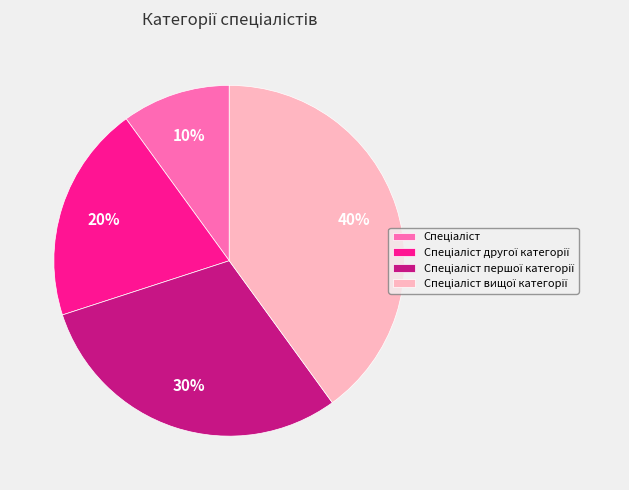

Count the number of slices in the pie.

4